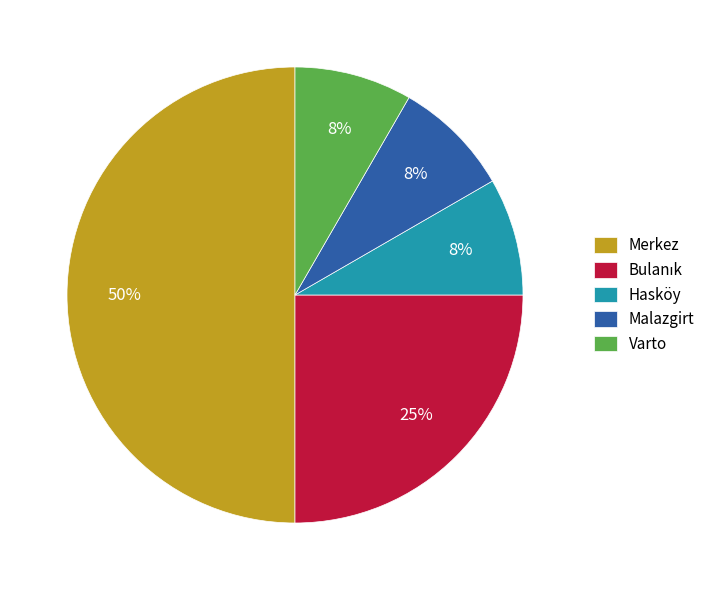

Approximately how many times larger is the value at Hasköy compared to Malazgirt?

1.0